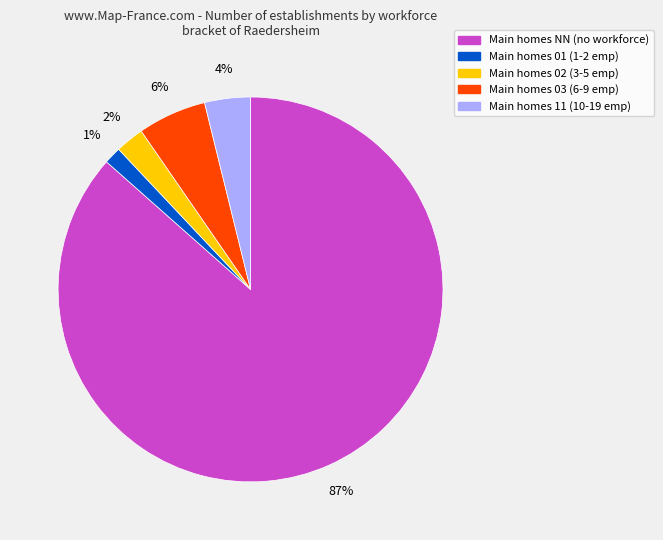

To the nearest percent, what percentage of the pie is Main homes 11 (10-19 emp)?

4%